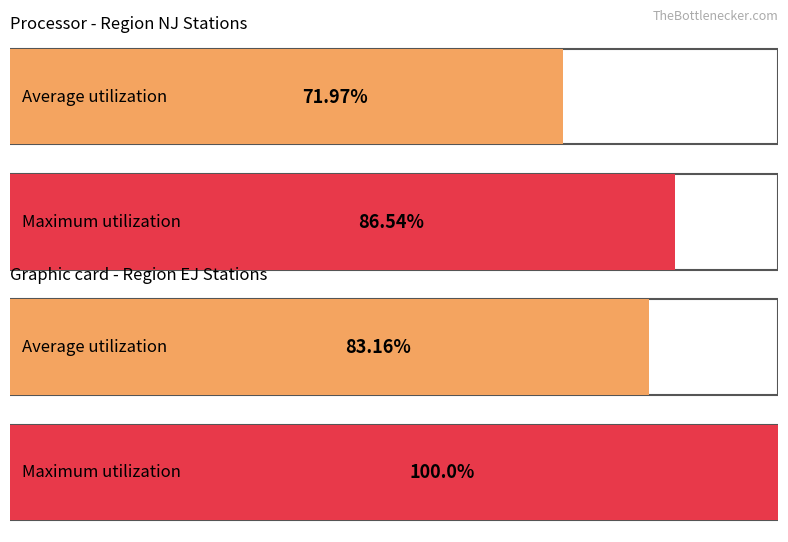

Rank the series by their maximum value, from highest to lowest.

Maximum utilization, Average utilization